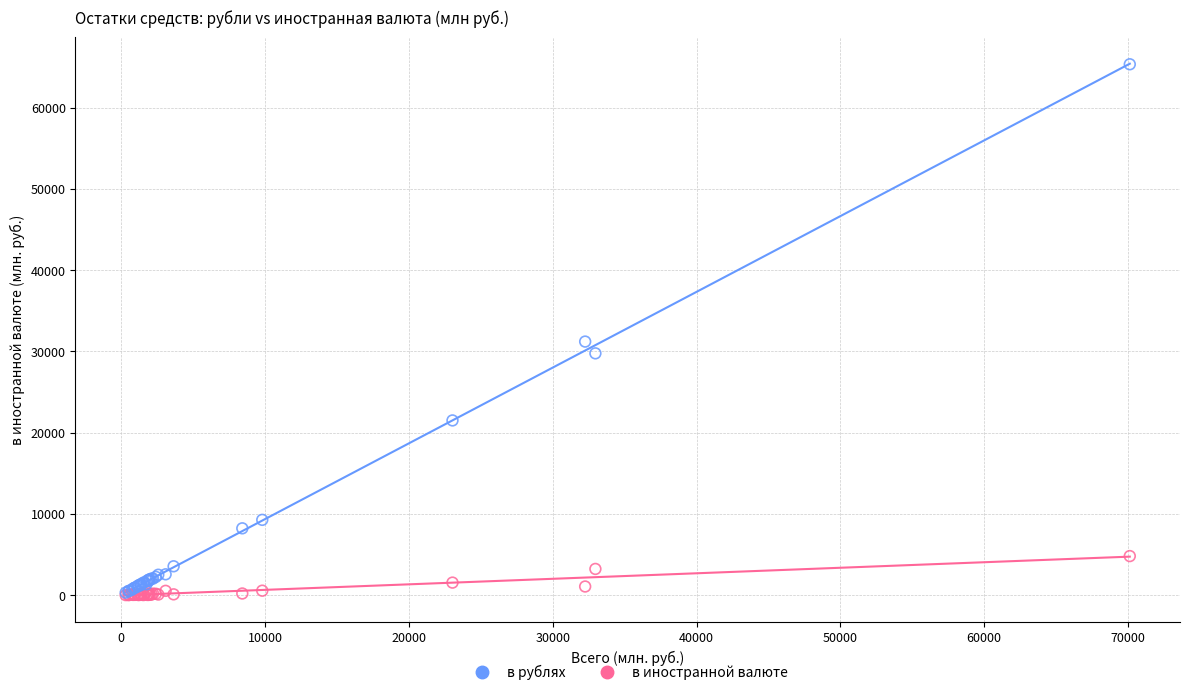

Which series has the widest spread of Y values?

в рублях